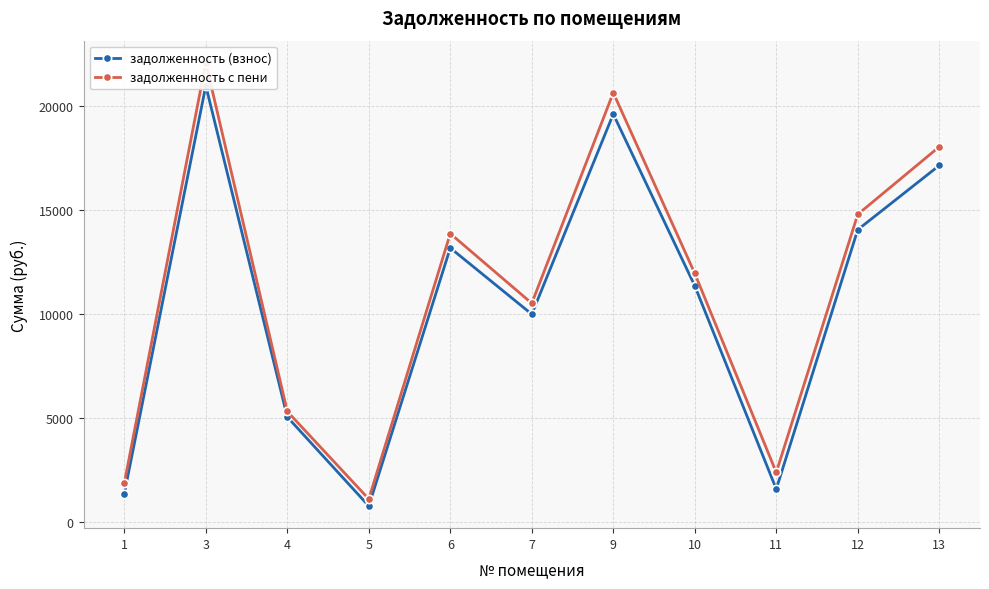

Which series changed the most between 1 and 4?

задолженность (взнос)